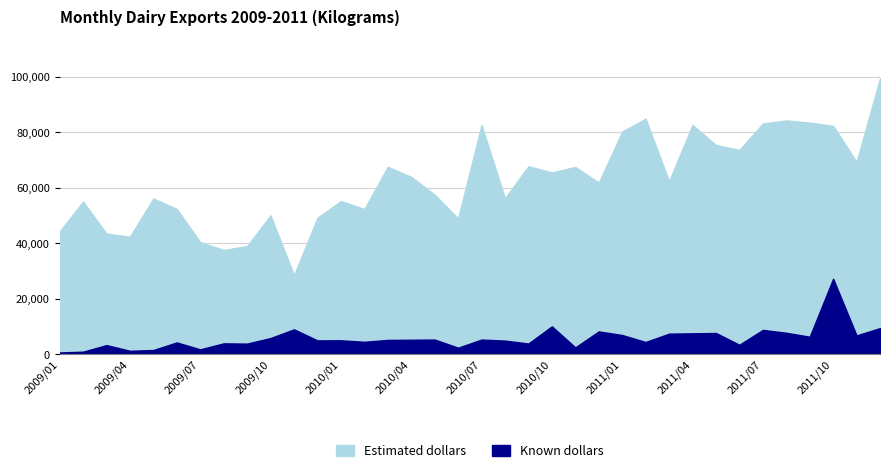

True or false: Estimated dollars and Known dollars cross at least once.

False